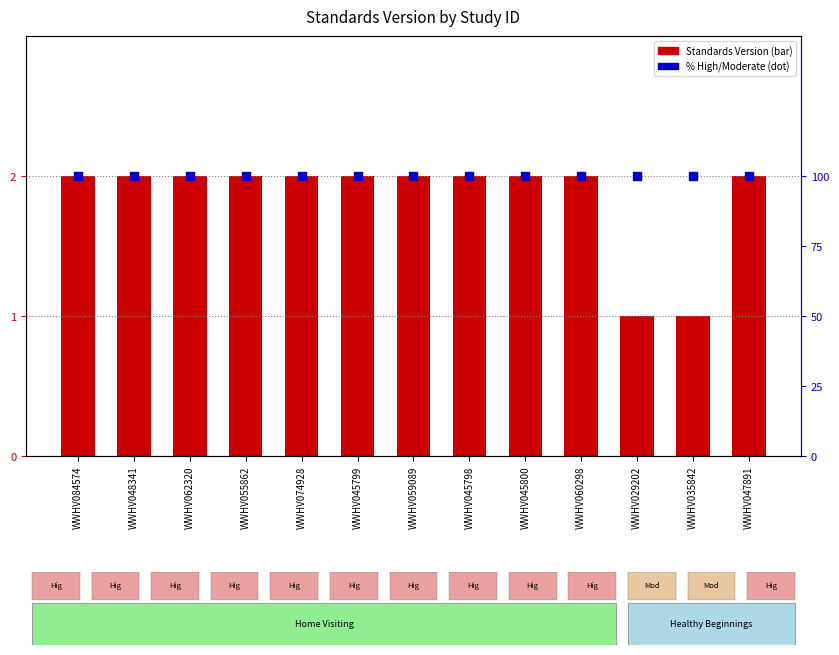

At which category is the sum across all series the highest?

WWHV084574